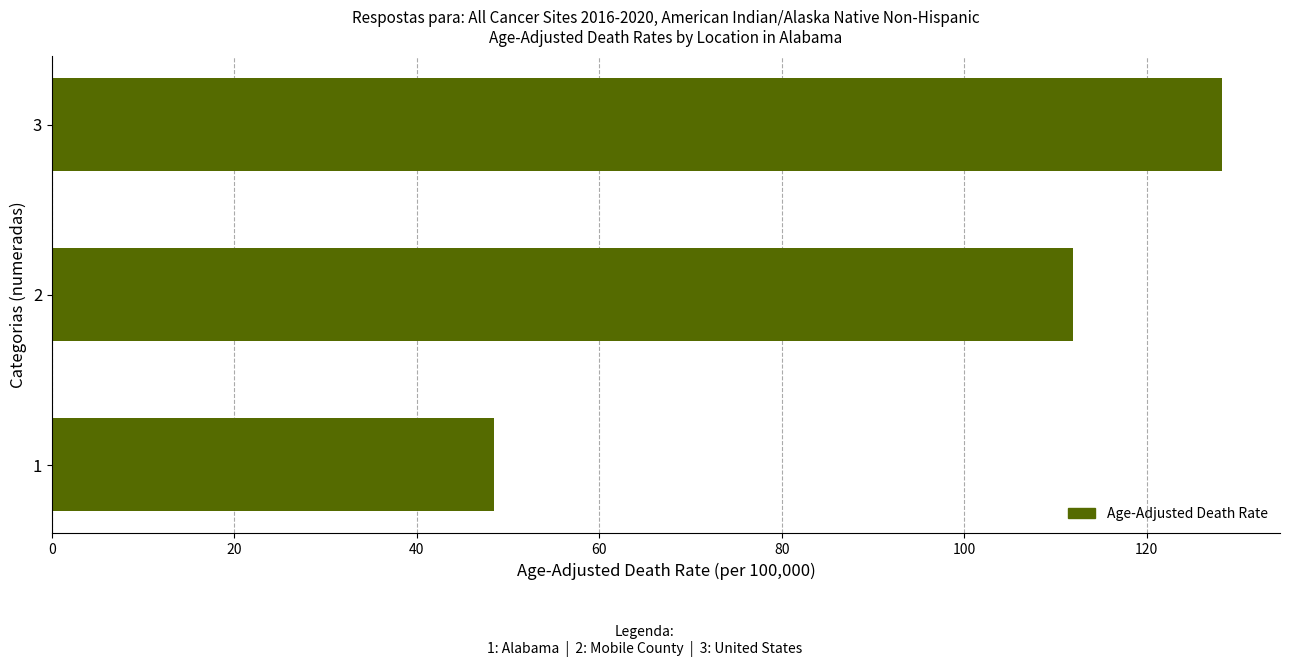

What is the sum of all values?

288.6